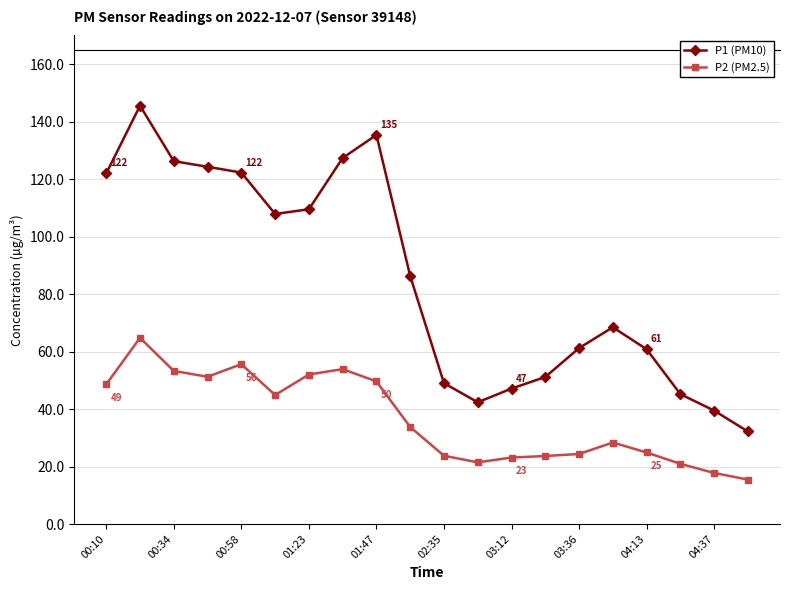

What is the minimum value for P2 (PM2.5)?

15.5